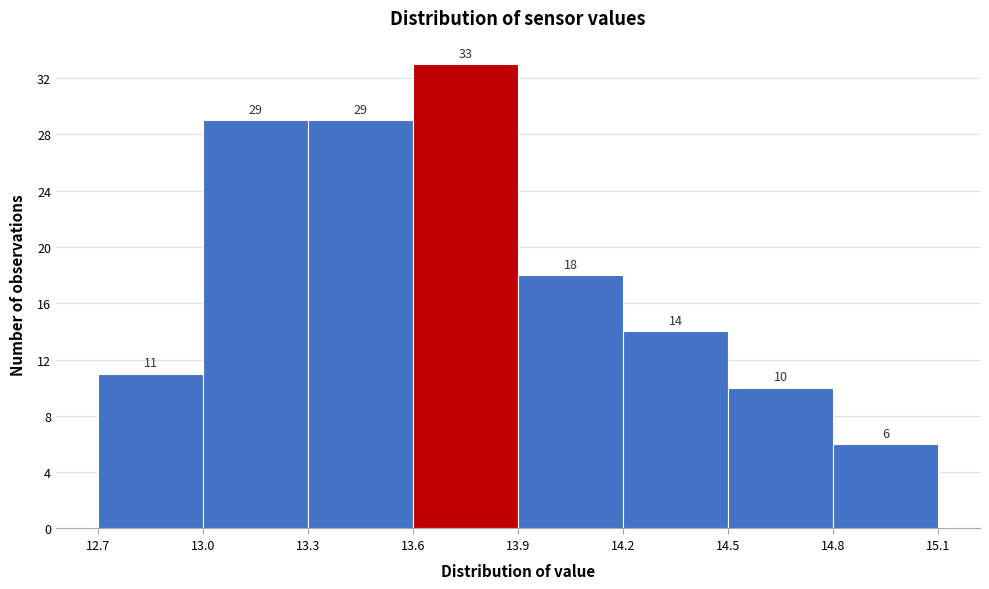

Reading left to right, transcribe this chart: for each bar, give the range it covers on the x-axis and its height.

12.7 to 13.0: 11
13.0 to 13.3: 29
13.3 to 13.6: 29
13.6 to 13.9: 33
13.9 to 14.2: 18
14.2 to 14.5: 14
14.5 to 14.8: 10
14.8 to 15.1: 6